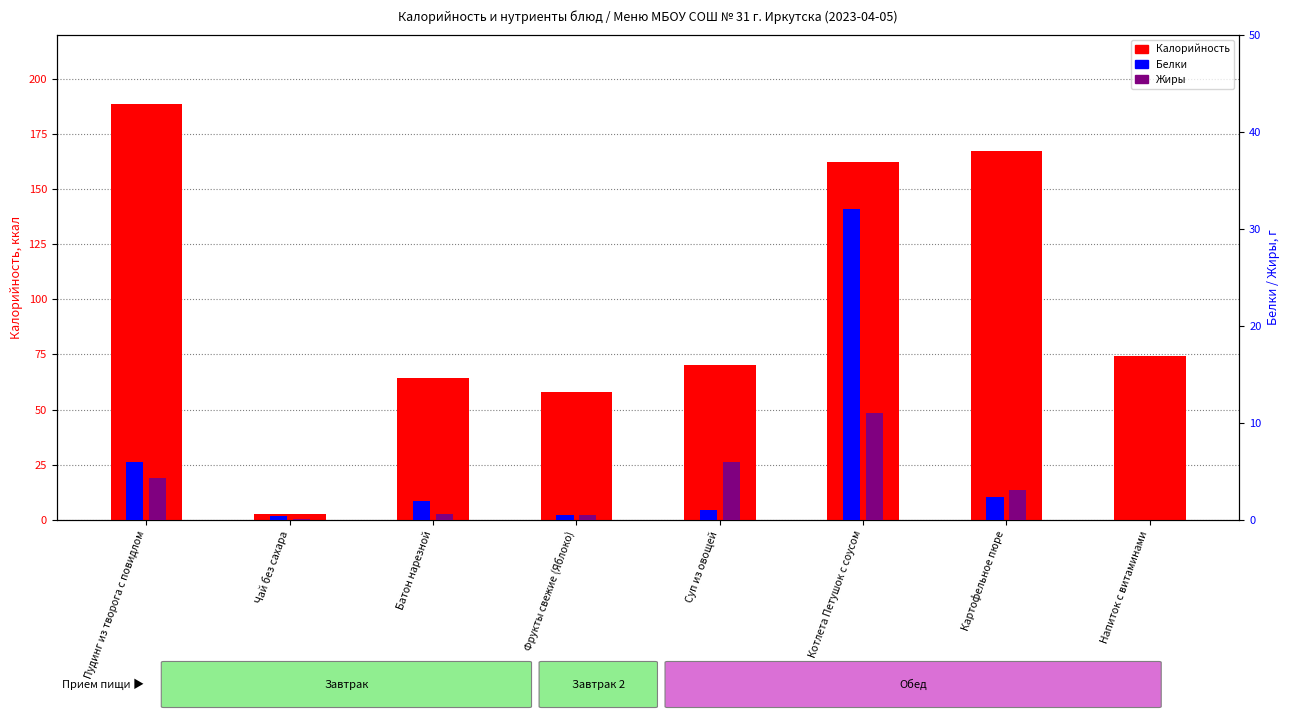

Reading left to right, what are all the values shown in this chart?

Калорийность: 188.6	2.8	64.4	57.7	70.0	162.0	167.0	74.4
Белки: 6.0	0.4	1.9	0.5	1.0	32.0	2.3	0.0
Жиры: 4.3	0.1	0.6	0.5	6.0	11.0	3.1	0.0